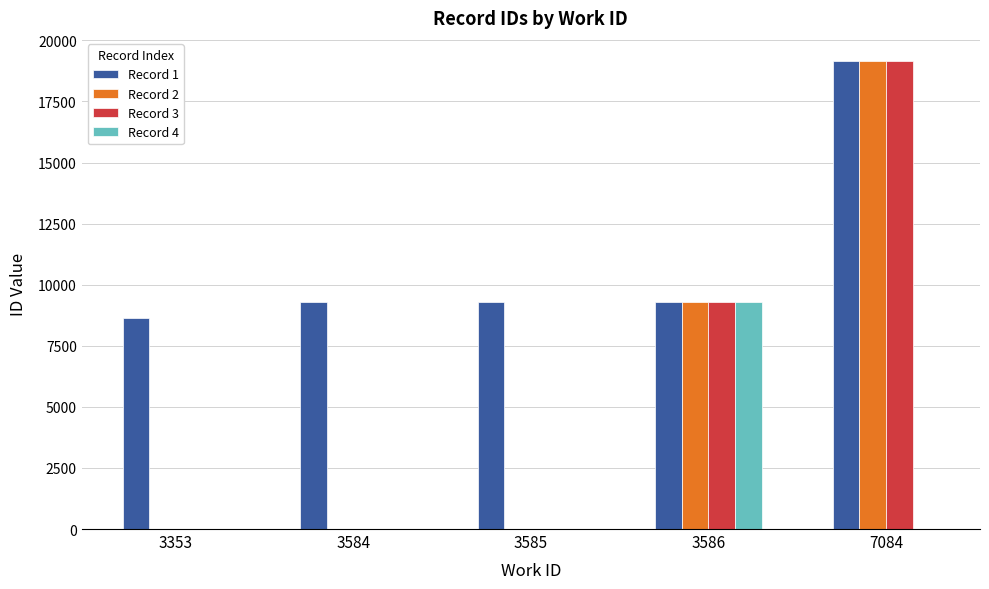

At which category is the sum across all series the highest?

7084